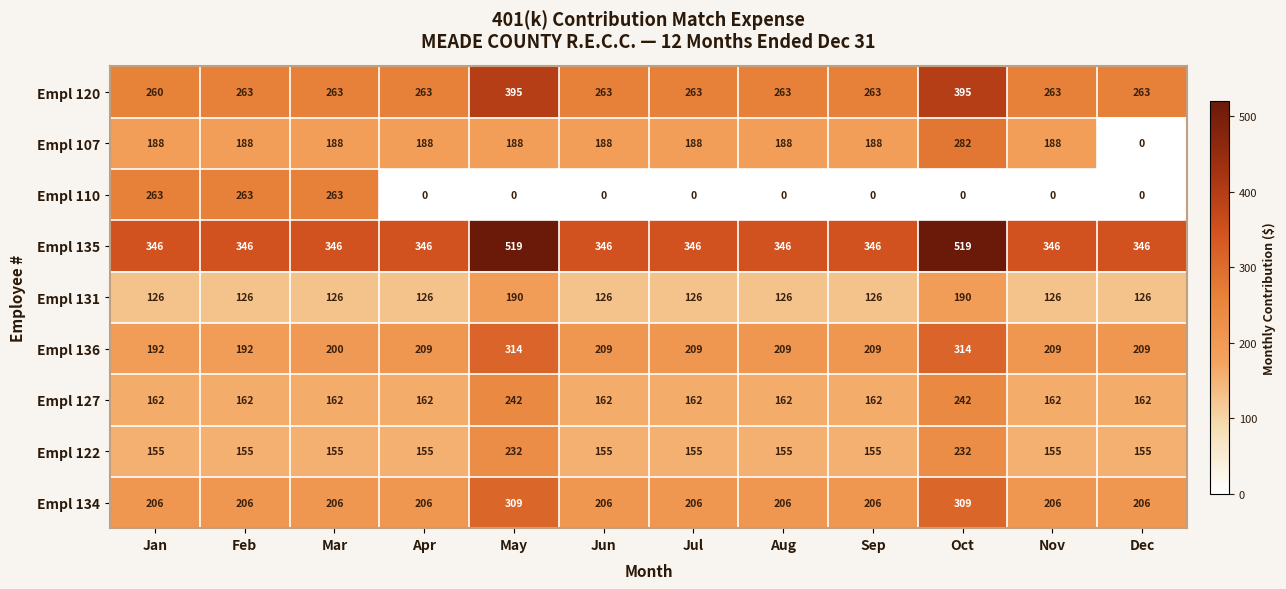

At how many categories does at least one series exceed 211?

12